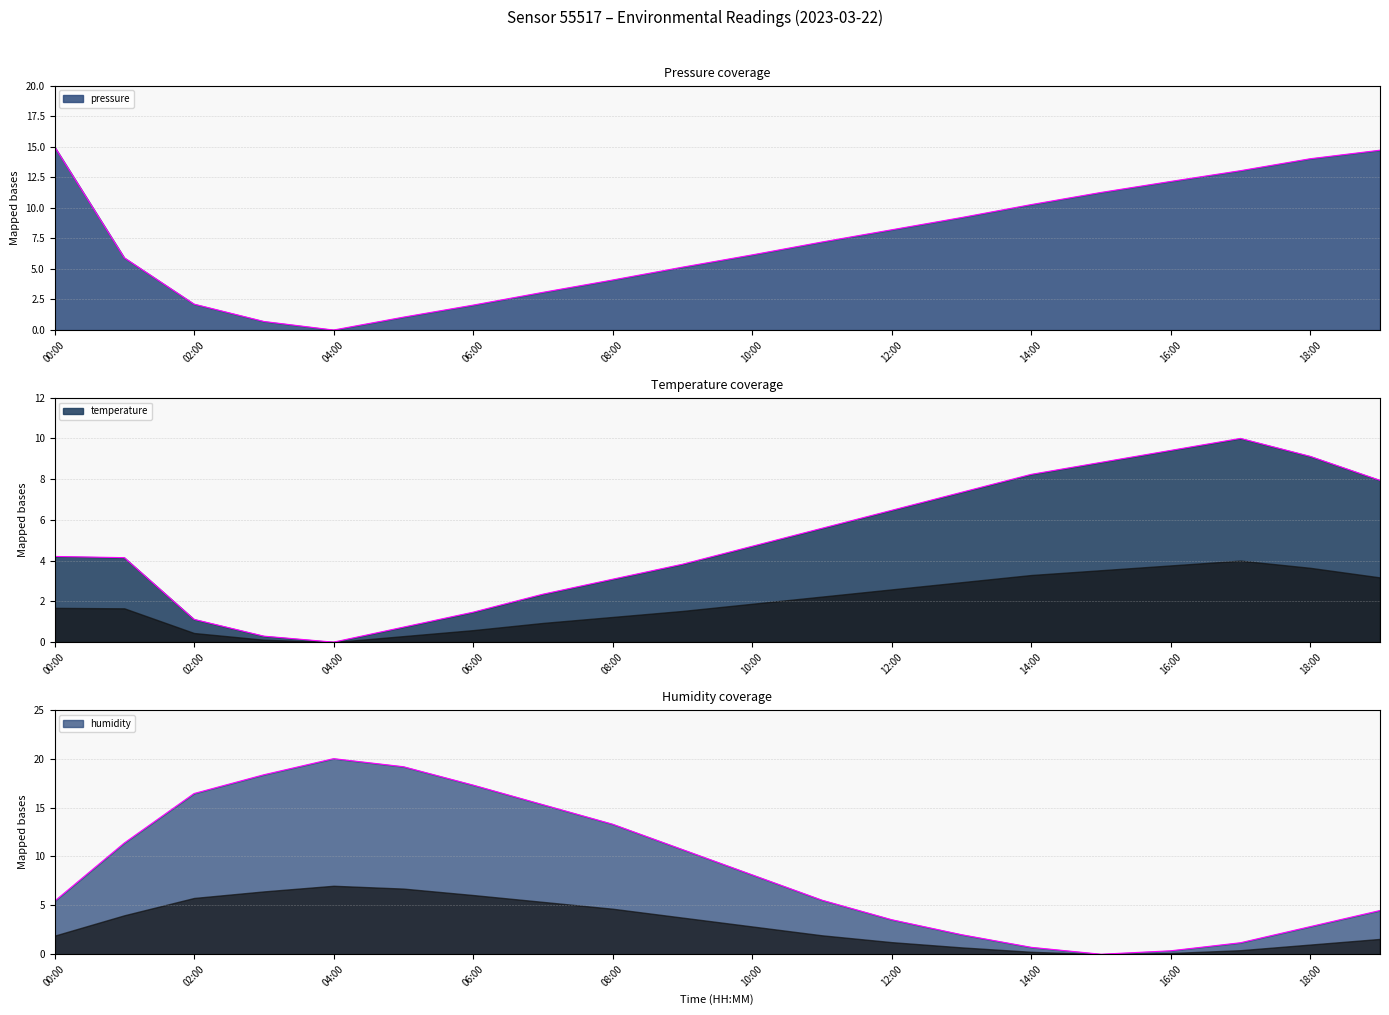

Reading left to right, list all the values displayed in this chart.

pressure: 00:00=15.0	01:00=5.9	02:00=2.1	03:00=0.7	04:00=0.0	05:00=1.1	06:00=2.0	07:00=3.1	08:00=4.1	09:00=5.1	10:00=6.1	11:00=7.2	12:00=8.2	13:00=9.2	14:00=10.3	15:00=11.3	16:00=12.2	17:00=13.0	18:00=14.0	19:00=14.7
temperature: 00:00=4.2	01:00=4.1	02:00=1.1	03:00=0.3	04:00=0.0	05:00=0.7	06:00=1.5	07:00=2.4	08:00=3.1	09:00=3.8	10:00=4.7	11:00=5.6	12:00=6.5	13:00=7.4	14:00=8.2	15:00=8.8	16:00=9.4	17:00=10.0	18:00=9.1	19:00=7.9
humidity: 00:00=5.4	01:00=11.4	02:00=16.4	03:00=18.4	04:00=20.0	05:00=19.2	06:00=17.3	07:00=15.3	08:00=13.3	09:00=10.7	10:00=8.1	11:00=5.5	12:00=3.5	13:00=2.0	14:00=0.7	15:00=0.0	16:00=0.4	17:00=1.2	18:00=2.8	19:00=4.5